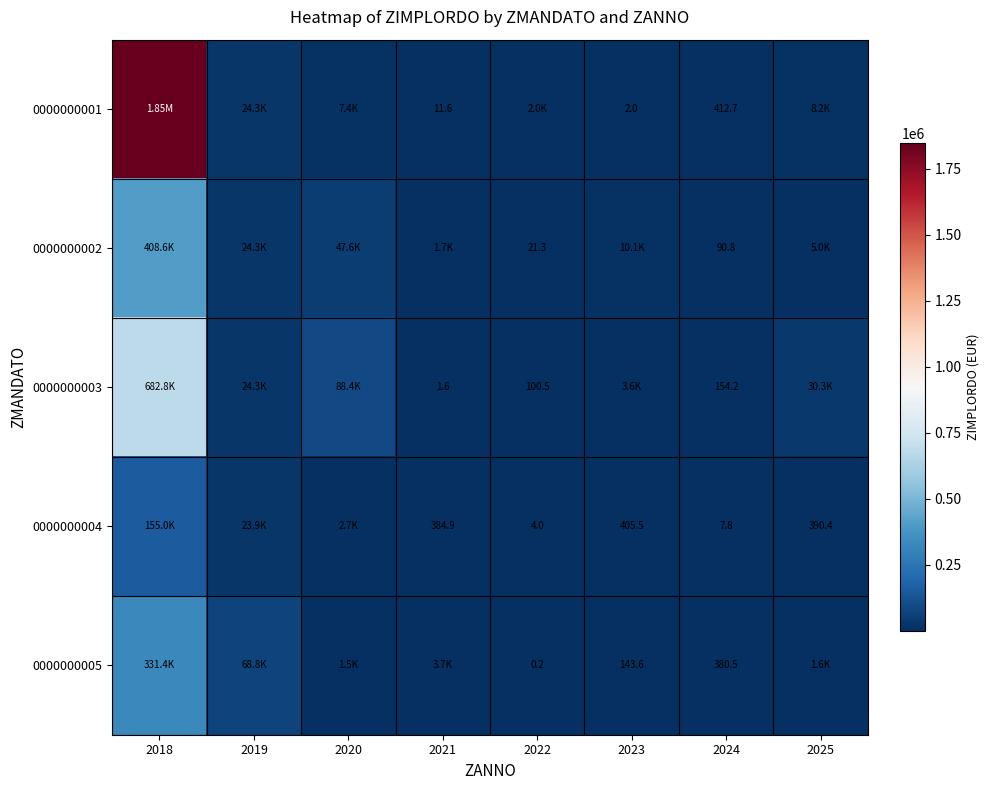

How many data points does each series have?

8